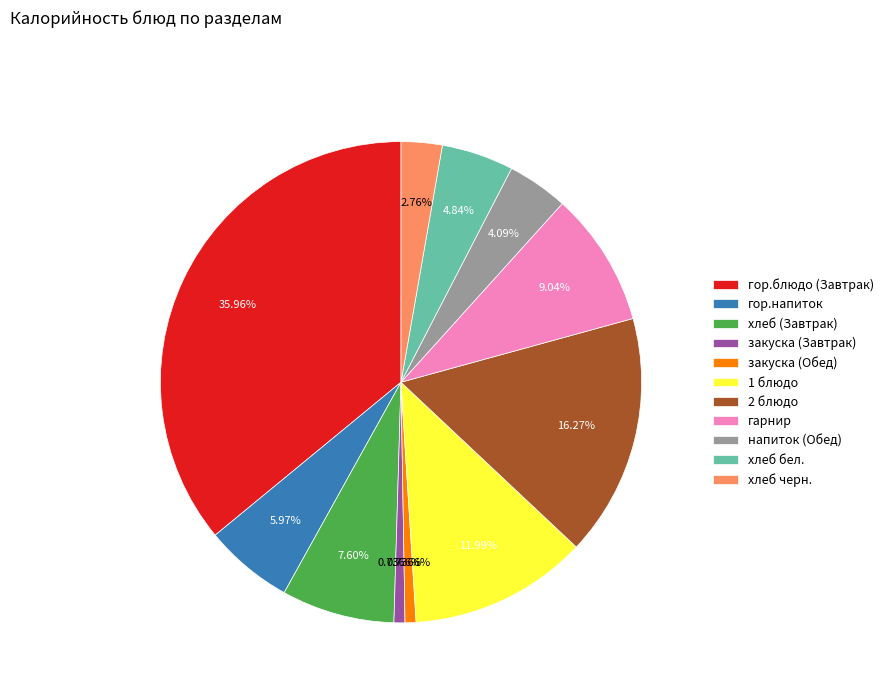

How many segments does this pie chart have?

11